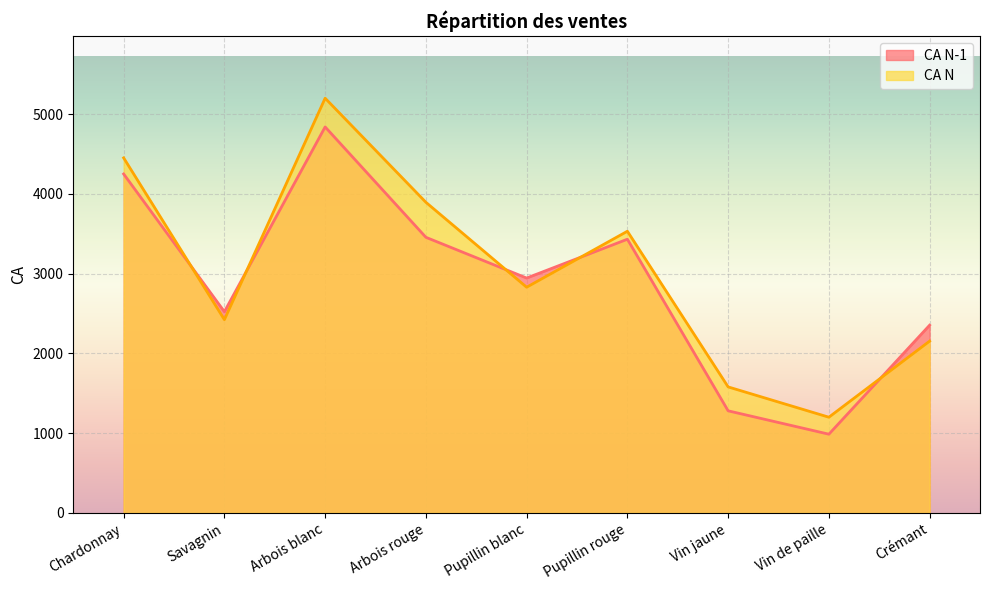

Reading right to left, what are all the values shown in this chart?

CA N-1: 2354	987	1280	3432	2945	3456	4840	2523	4250
CA N: 2154	1200	1580	3532	2830	3895	5200	2423	4452